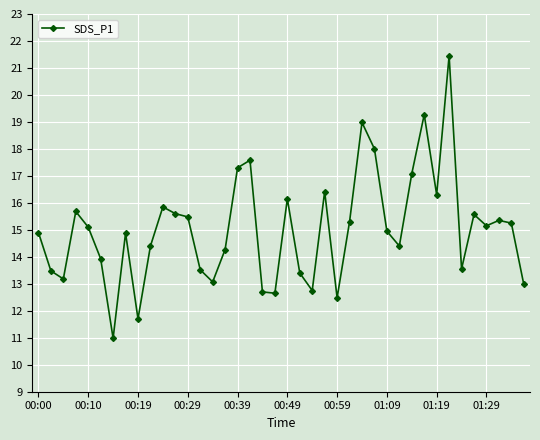

What is the value of the 26th point from the left?

15.3